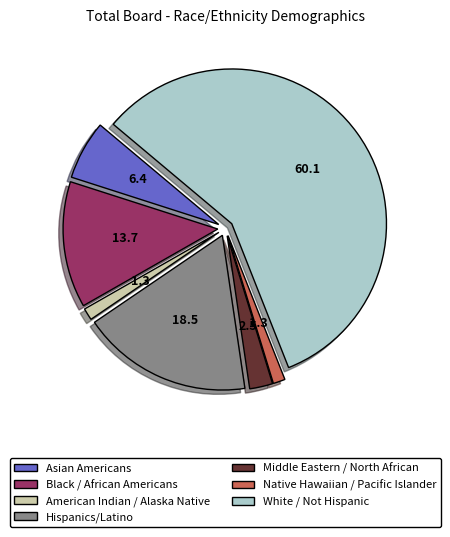

Between Black / African Americans and Native Hawaiian / Pacific Islander, which is larger?

Black / African Americans